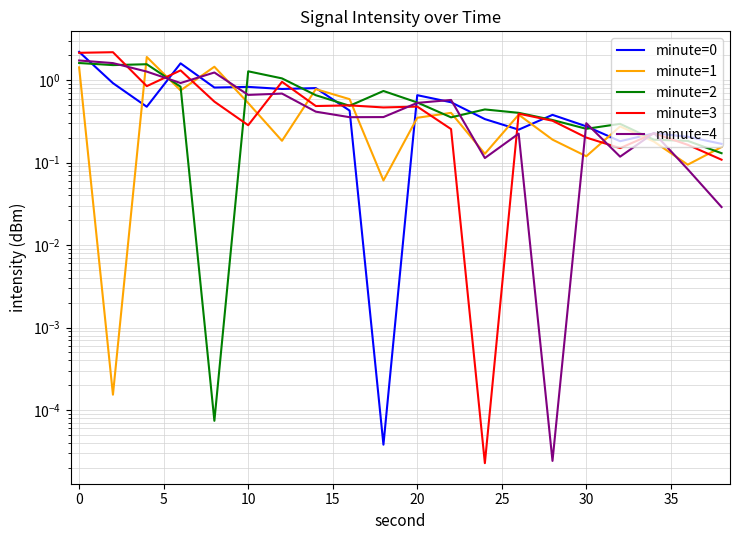

The minute=3 series shows 2.2 at 0. True or false?

True